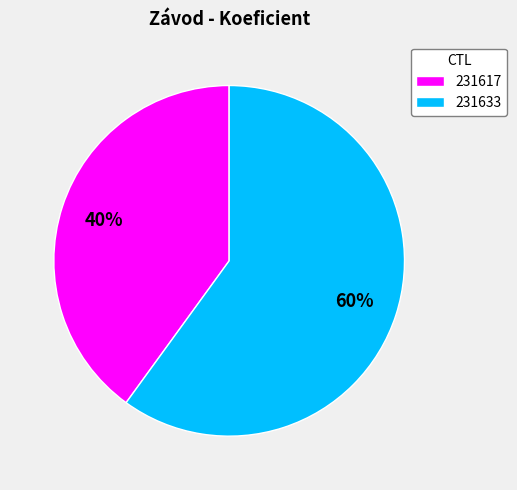

Is 231617 the majority of the pie?

No